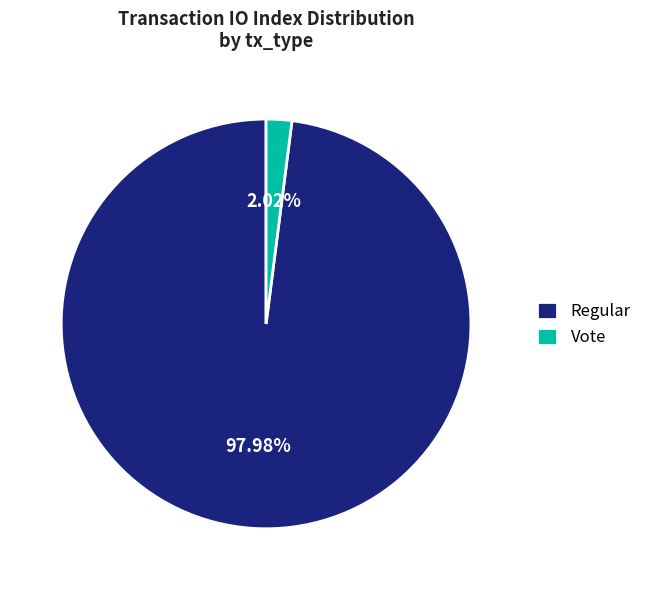

Which category has the smallest portion of the pie?

Vote